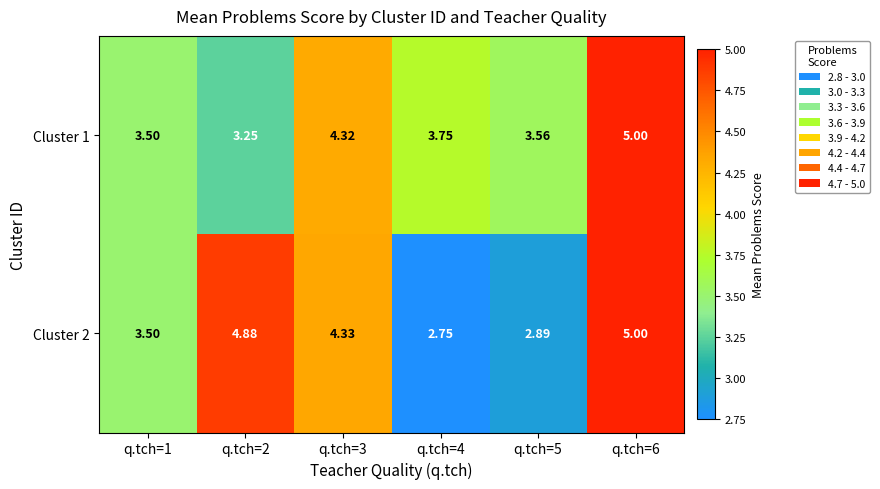

How many distinct data groups are displayed?

2